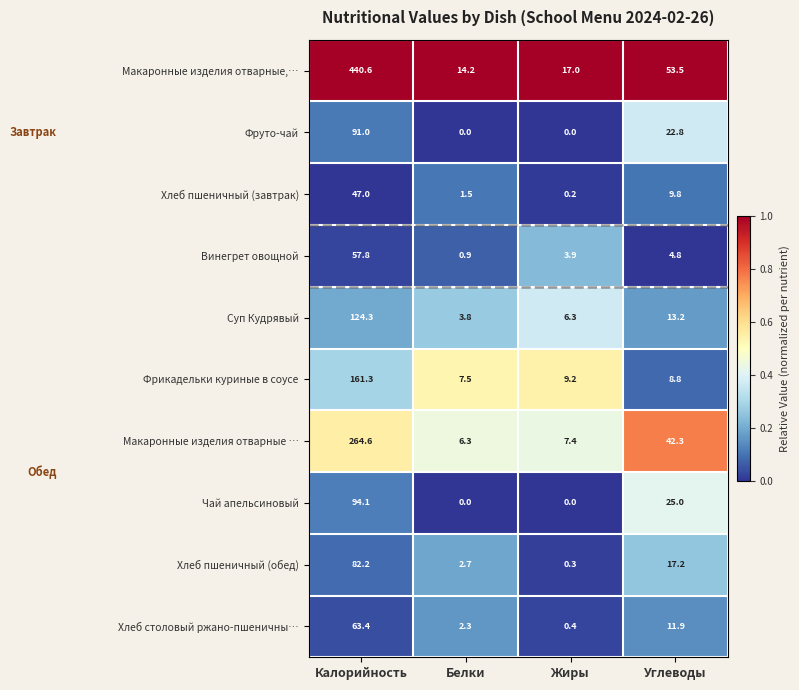

At which category is the sum across all series the highest?

Калорийность